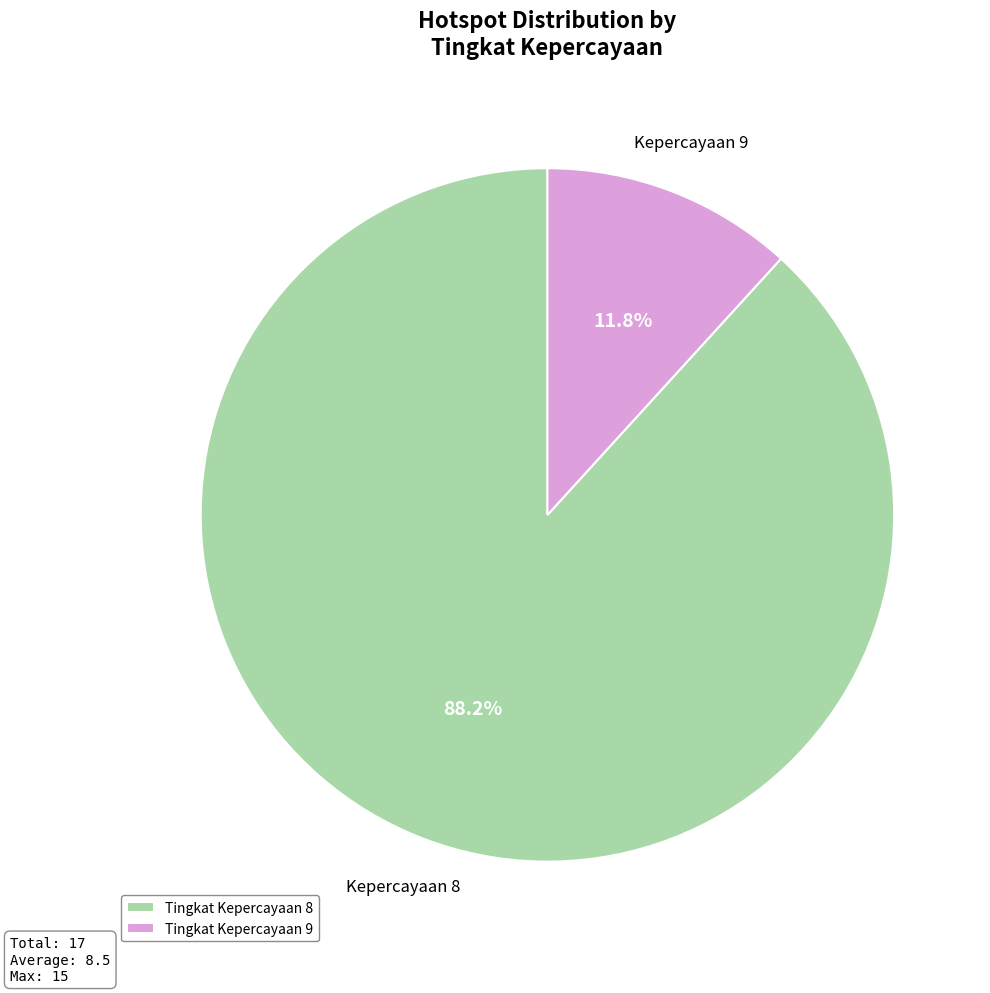

What portion of the pie excludes Tingkat Kepercayaan 9?

88.2%